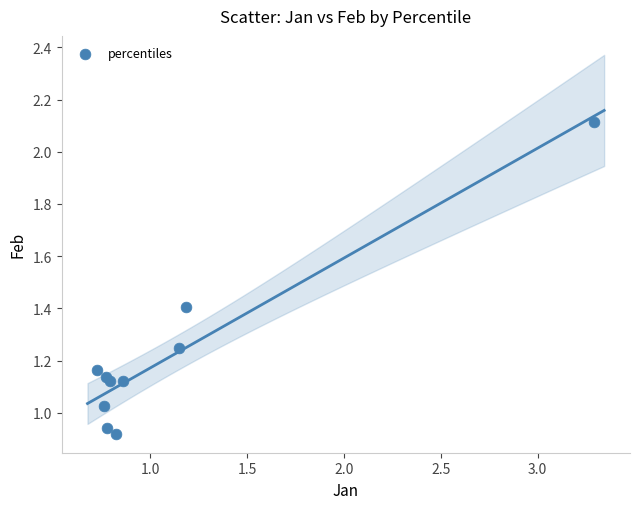

What is the range of X values (max minus min)?

2.6